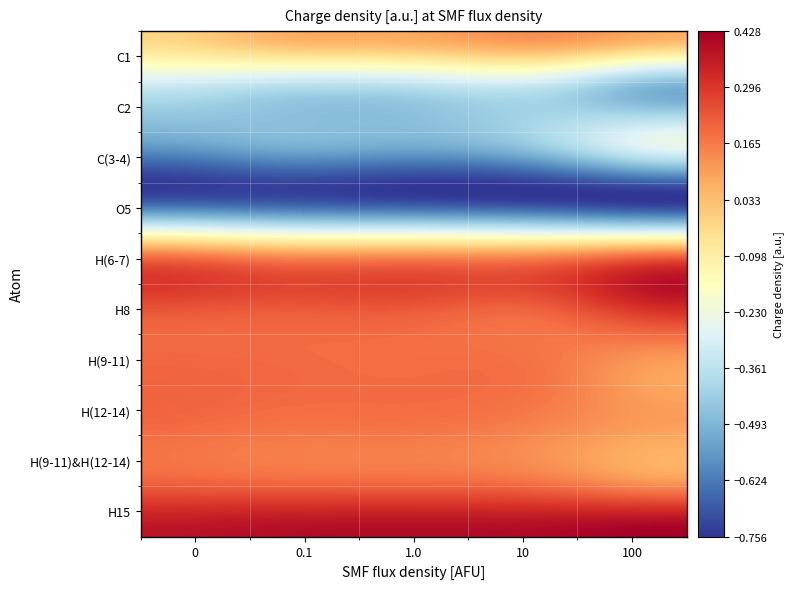

Reading left to right, what are all the values shown in this chart?

C1: -0.0	0.1	0.1	0.1	0.1
C2: -0.3	-0.4	-0.4	-0.4	-0.5
C(3-4): -0.6	-0.5	-0.5	-0.4	-0.3
O5: -0.7	-0.7	-0.7	-0.7	-0.8
H(6-7): 0.2	0.1	0.1	0.1	0.2
H8: 0.2	0.2	0.2	0.2	0.3
H(9-11): 0.2	0.2	0.2	0.2	0.1
H(12-14): 0.2	0.2	0.2	0.1	0.1
H(9-11)&H(12-14): 0.2	0.2	0.2	0.2	0.1
H15: 0.4	0.4	0.4	0.4	0.4